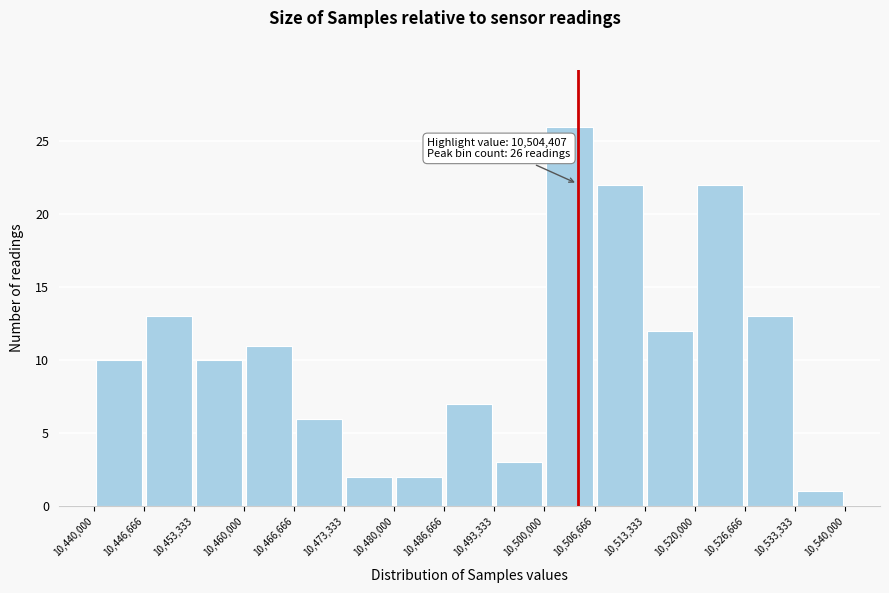

Which range on the x-axis has the tallest bar?

10,500,000 to 10,506,666